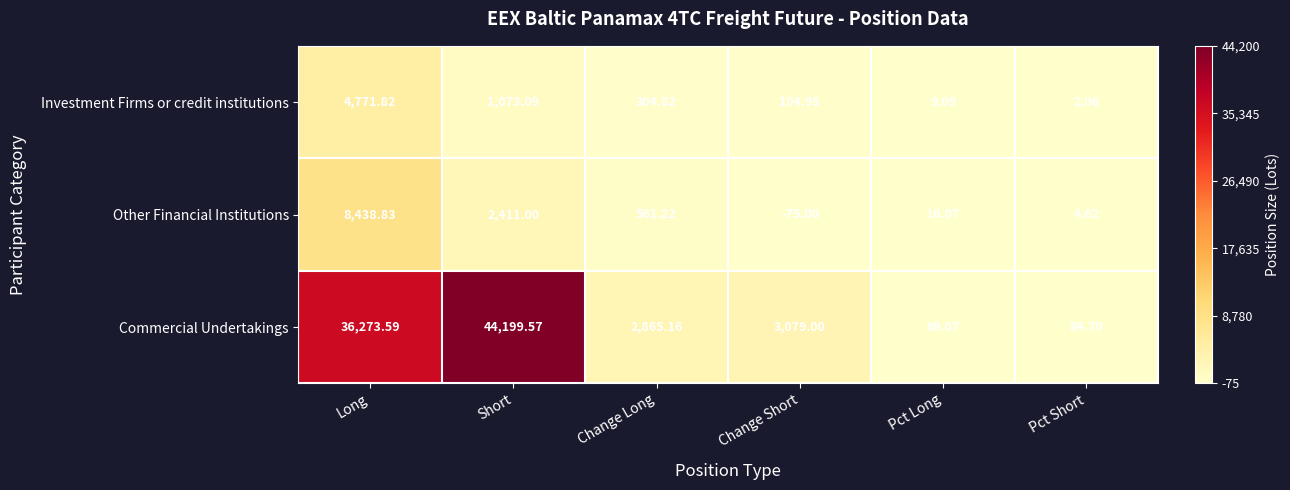

Which series has the largest total across all categories?

Commercial Undertakings